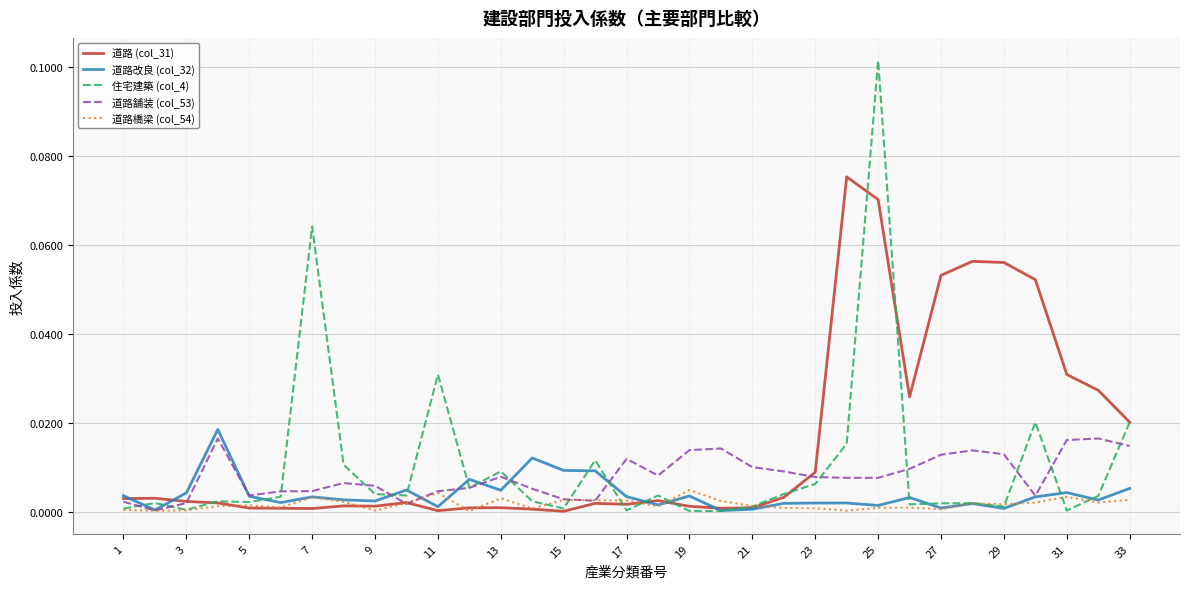

Which series has the widest spread of values?

住宅建築 (col_4)